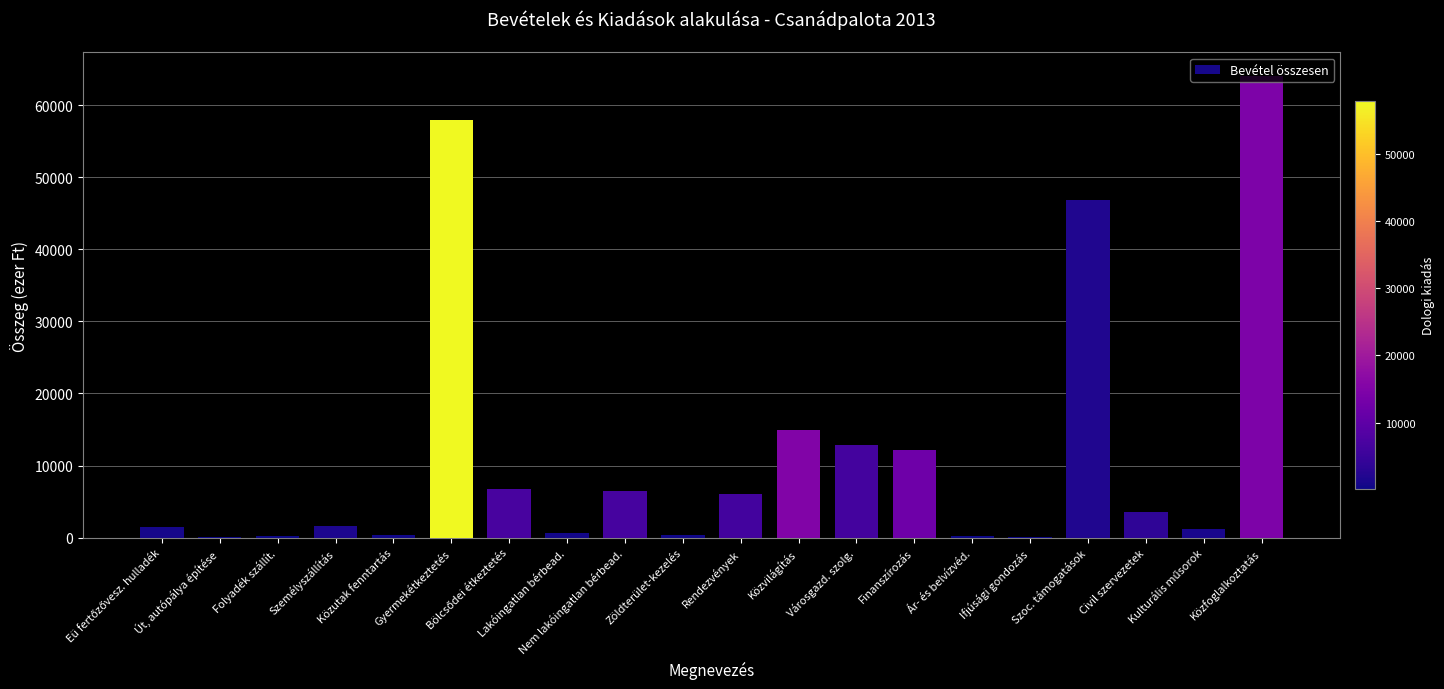

How many data points does each series have?

20